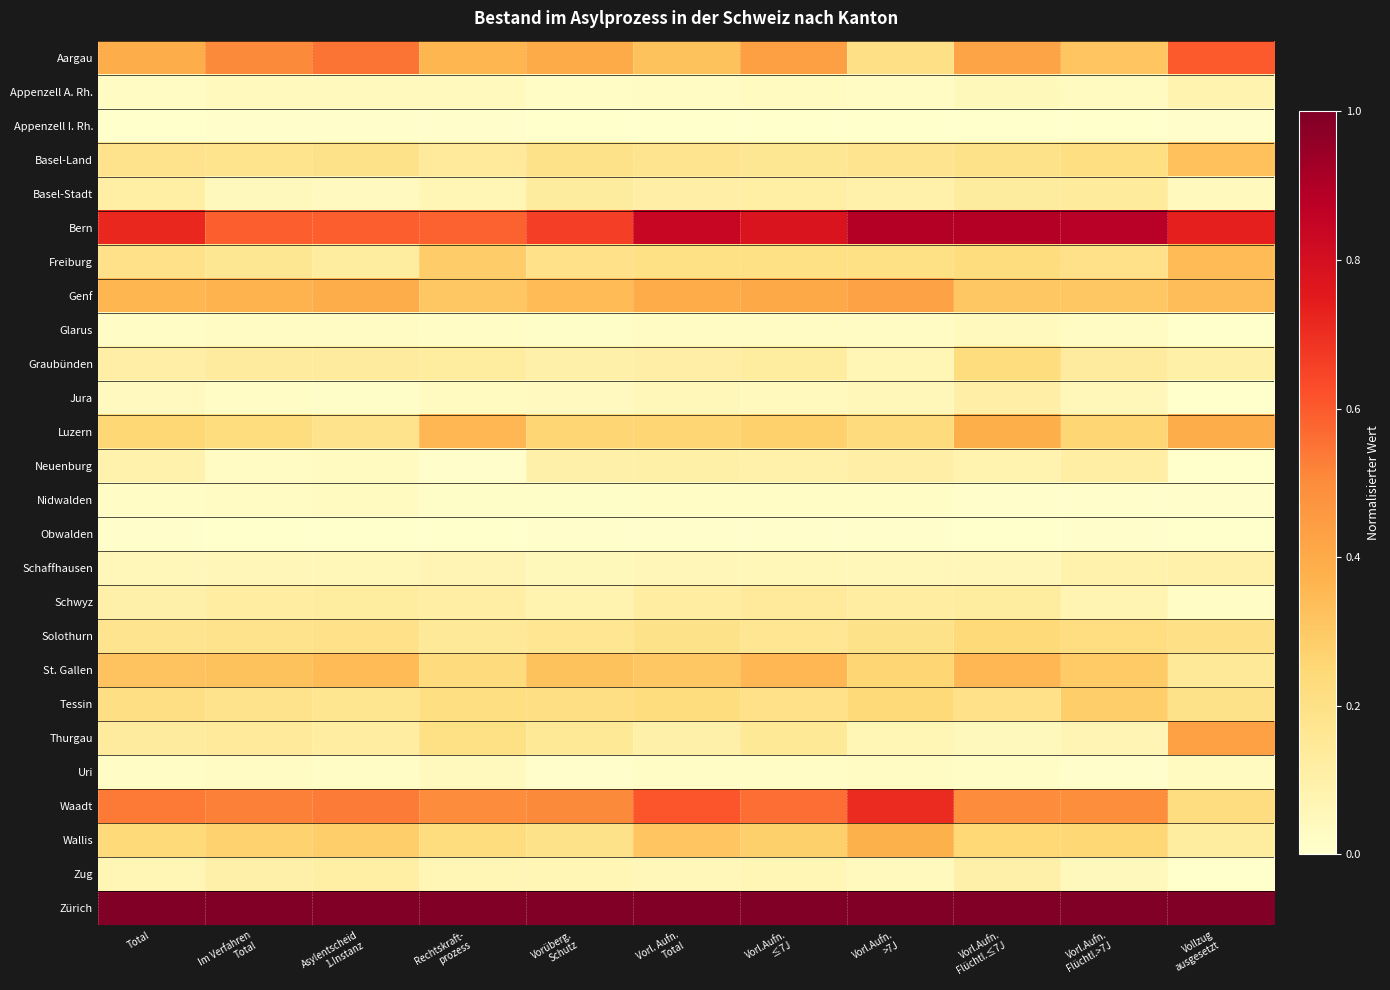

What is the total value across all series at Total?

5.4